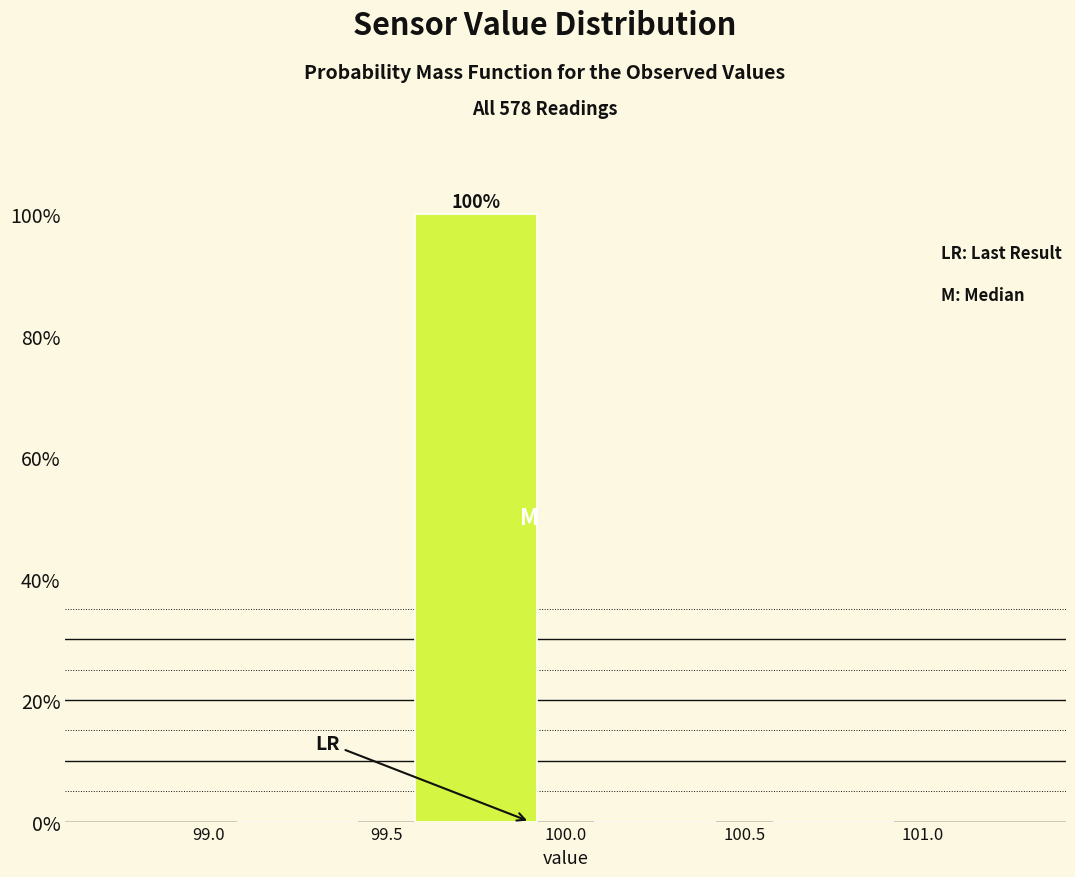

Which range on the x-axis has the tallest bar?

99.5 to 100.0